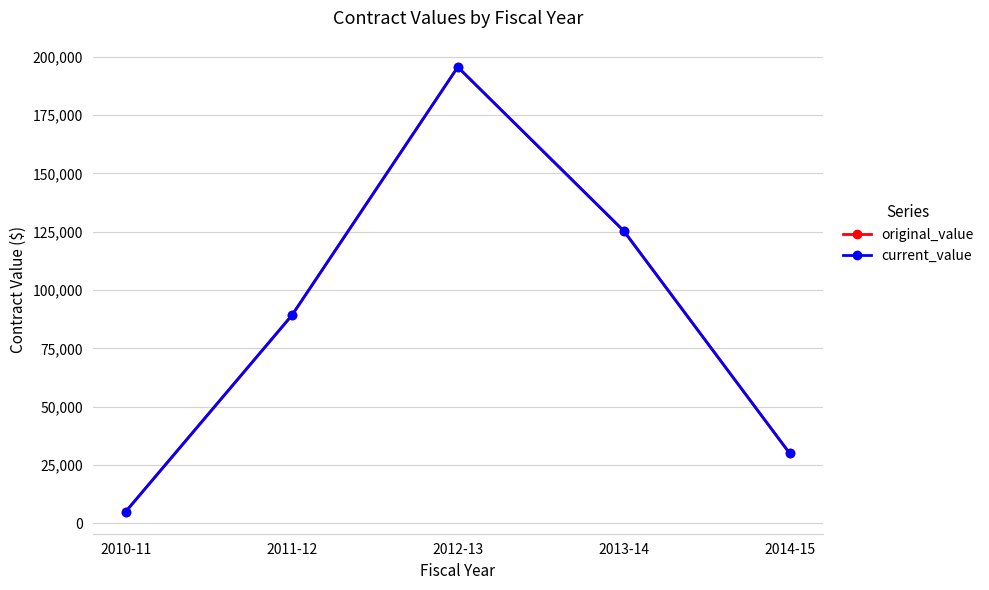

What is the difference between the maximum and second lowest values in the current_value series?

165537.4